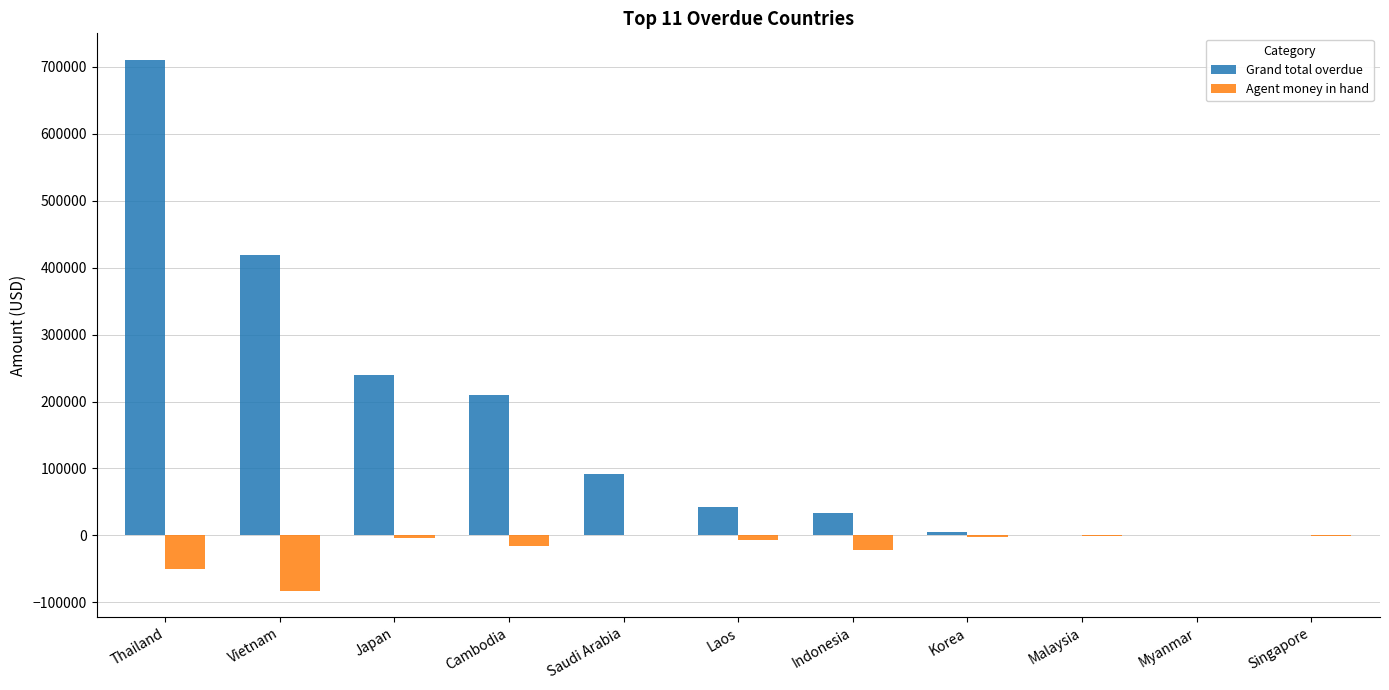

The Grand total overdue series shows 42811.0 at Laos. True or false?

True